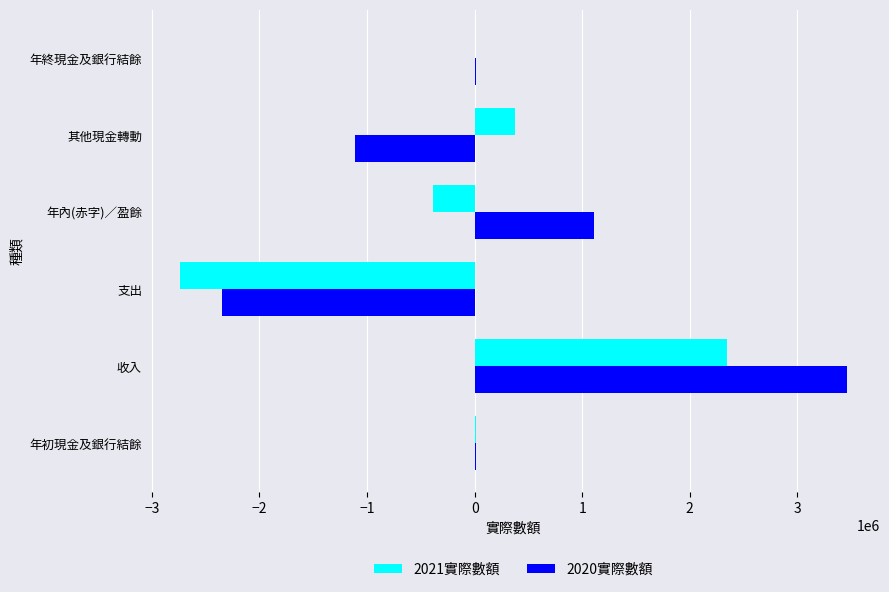

Is the value of 2021實際數額 at 其他現金轉動 greater than the value of 2020實際數額 at 年初現金及銀行結餘?

Yes